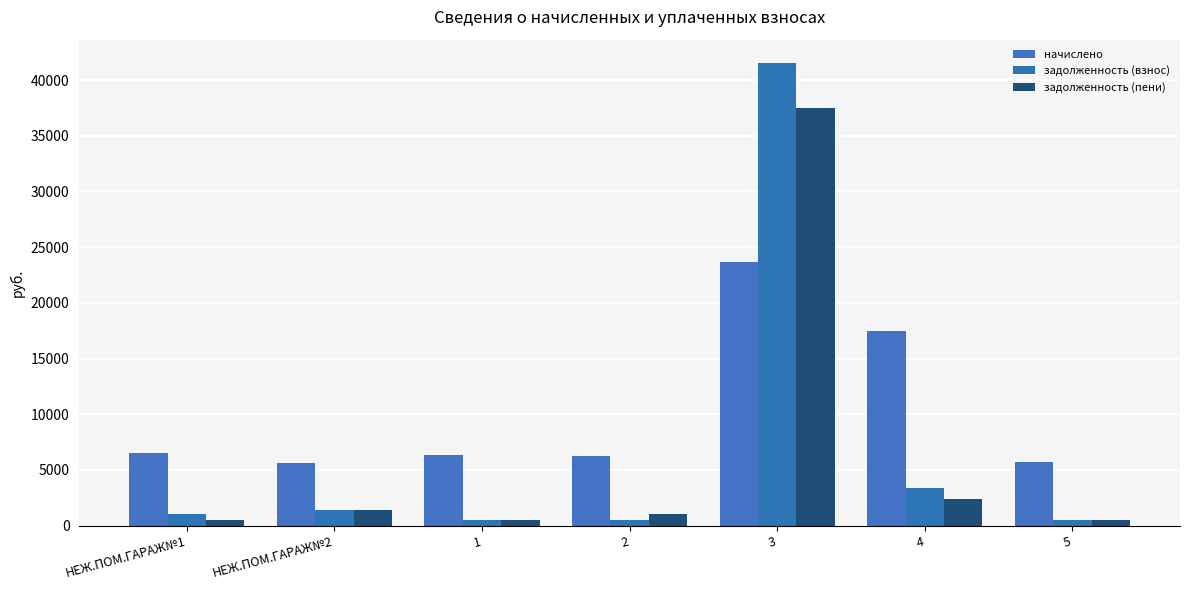

Which series has the largest total across all categories?

начислено